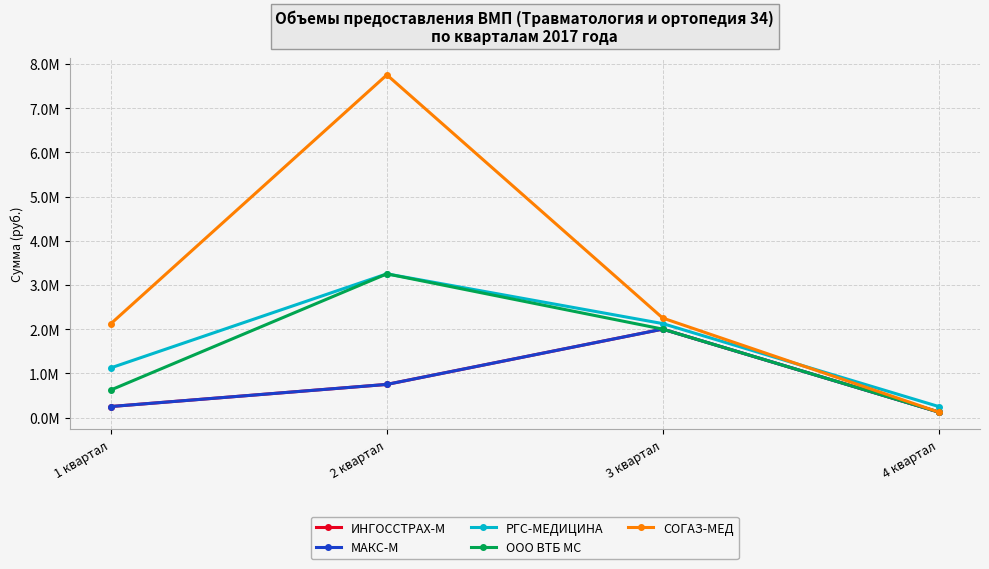

Which category has the lowest value in the МАКС-М series?

4 квартал